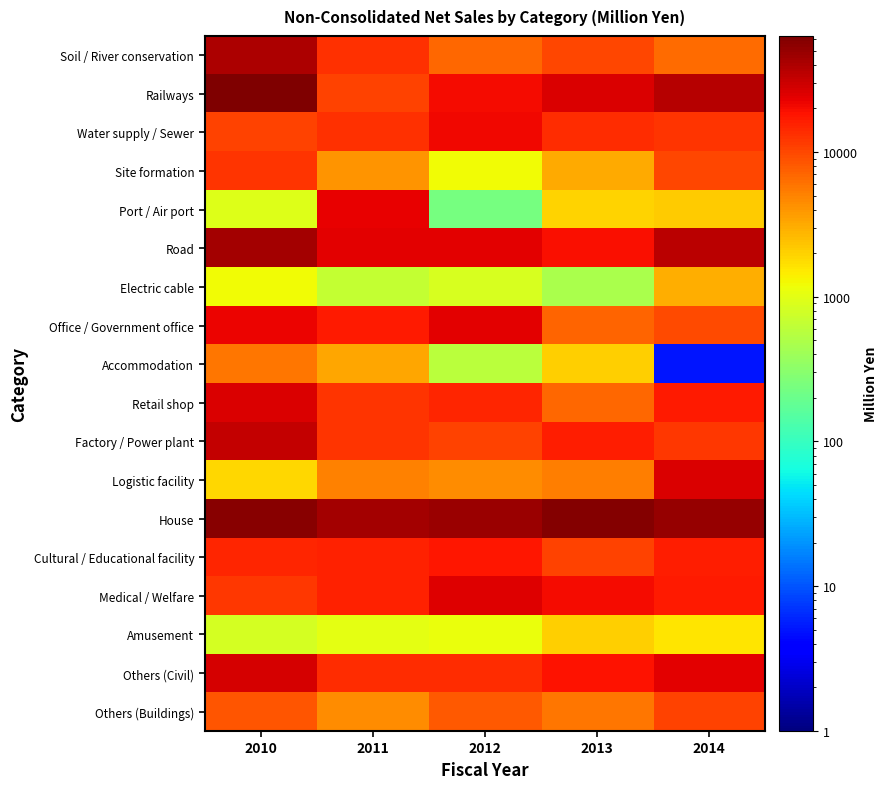

At how many categories does at least one series exceed 2858?

5